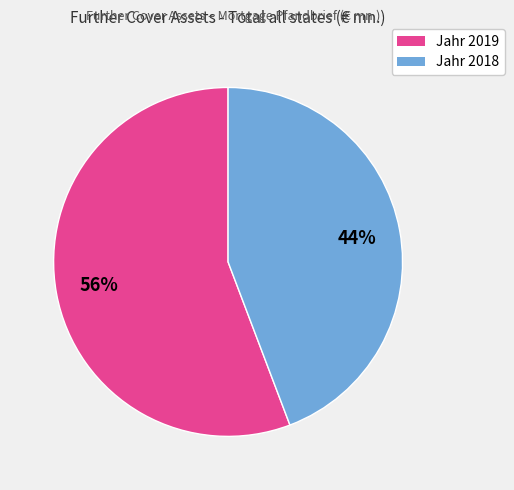

To the nearest percent, what percentage of the pie is Jahr 2019?

56%